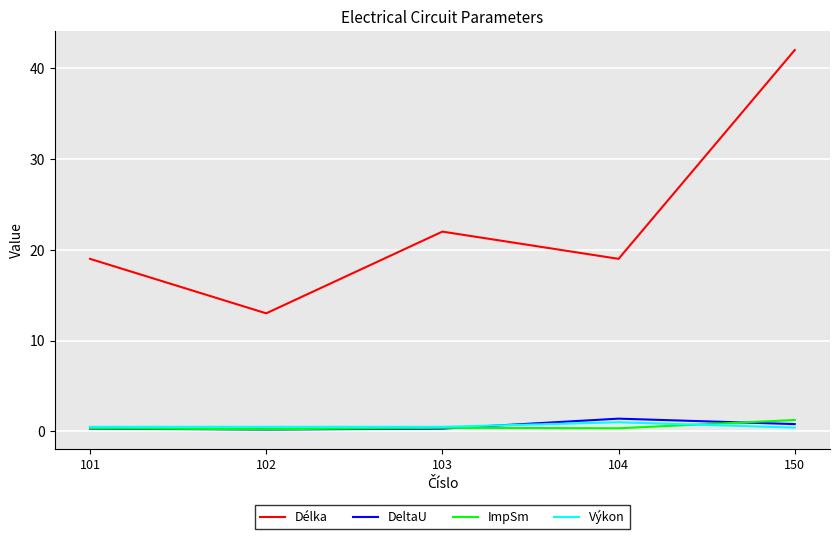

In ImpSm, how many points are lower than both neighbors (excluding endpoints)?

2